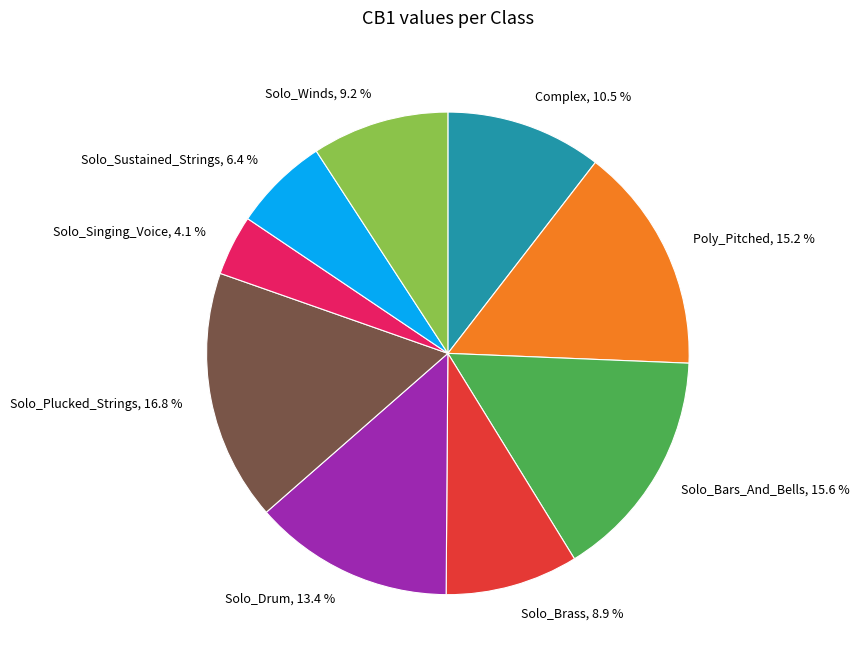

Is Solo_Winds the majority of the pie?

No